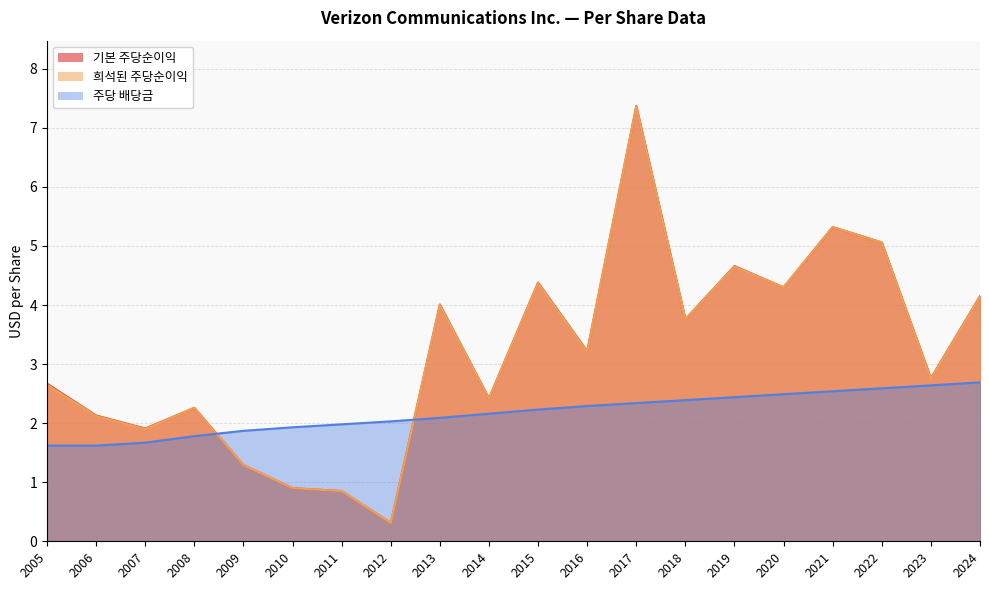

How many series are shown in this chart?

3